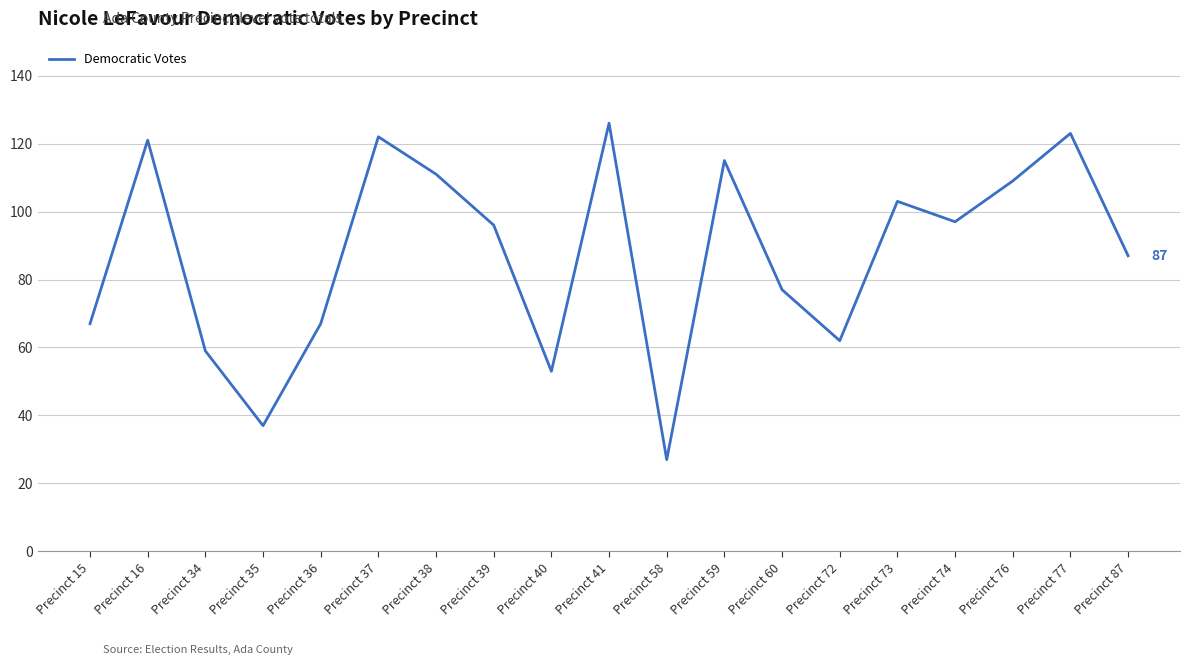

What is the difference between the maximum and minimum values?

99